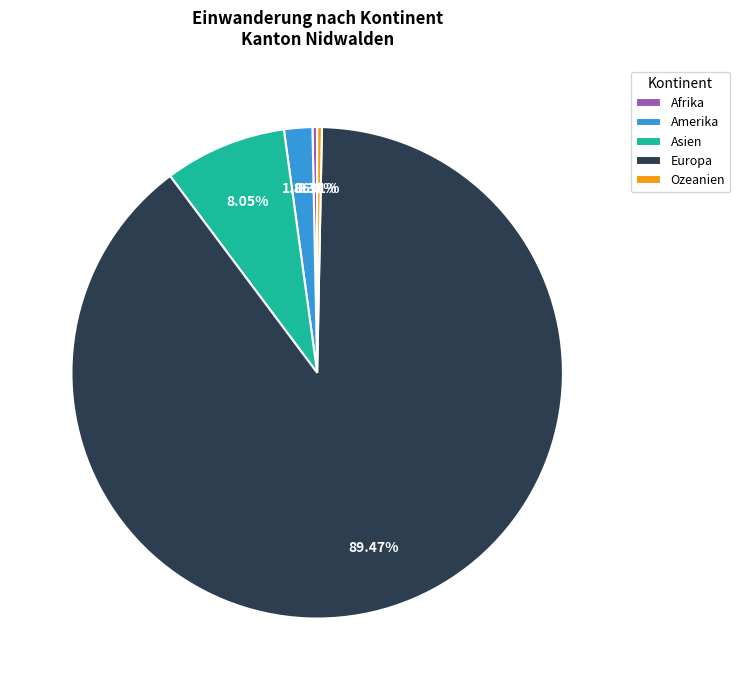

Which category accounts for the majority?

Europa